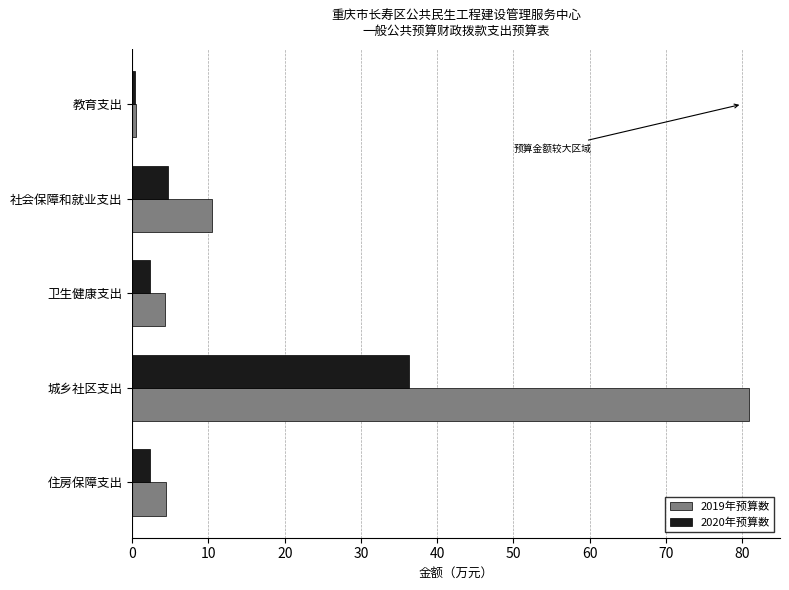

At which label is 2020年预算数 closest to 18?

社会保障和就业支出